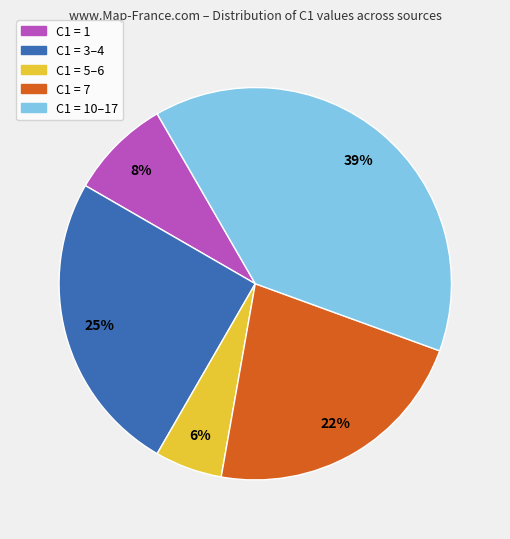

To the nearest percent, what is the average slice percentage?

20%